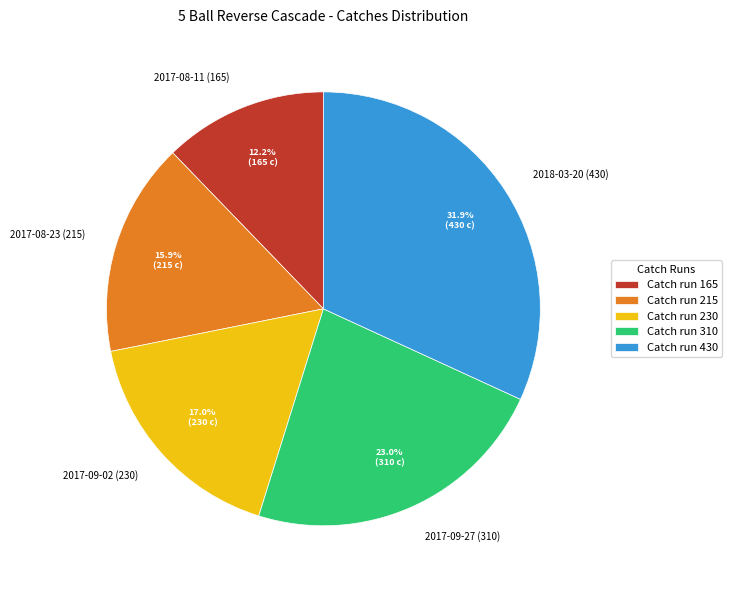

To the nearest percent, what is the difference between the 2017-09-02 (230) and 2017-08-23 (215) slice percentages?

1%